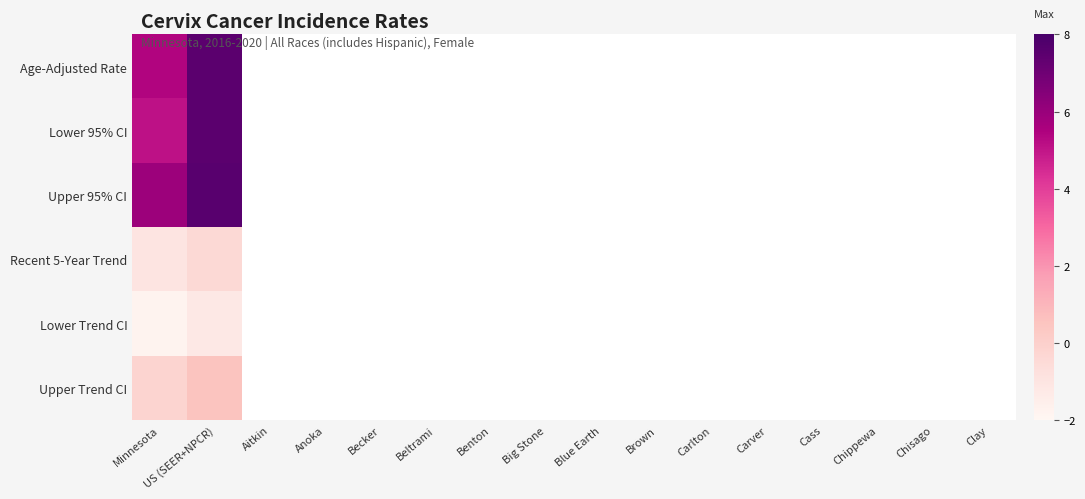

Which category has the highest value across all series?

US (SEER+NPCR)